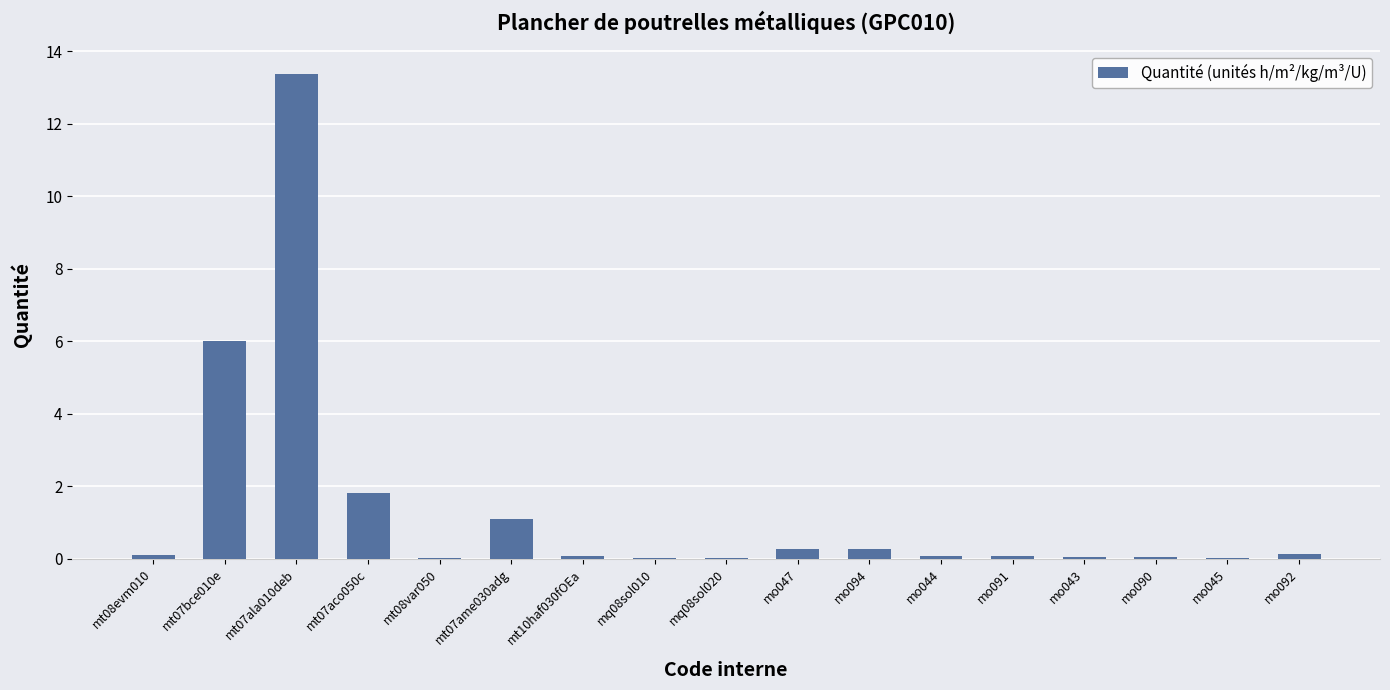

Is it true that the value at mt07ala010deb is 8.0?

False